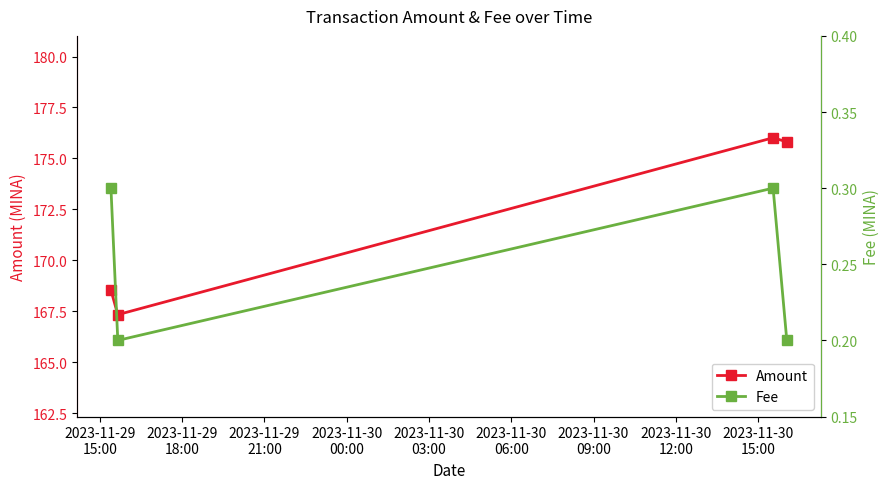

True or false: Amount has more than 1 interior local peaks.

False